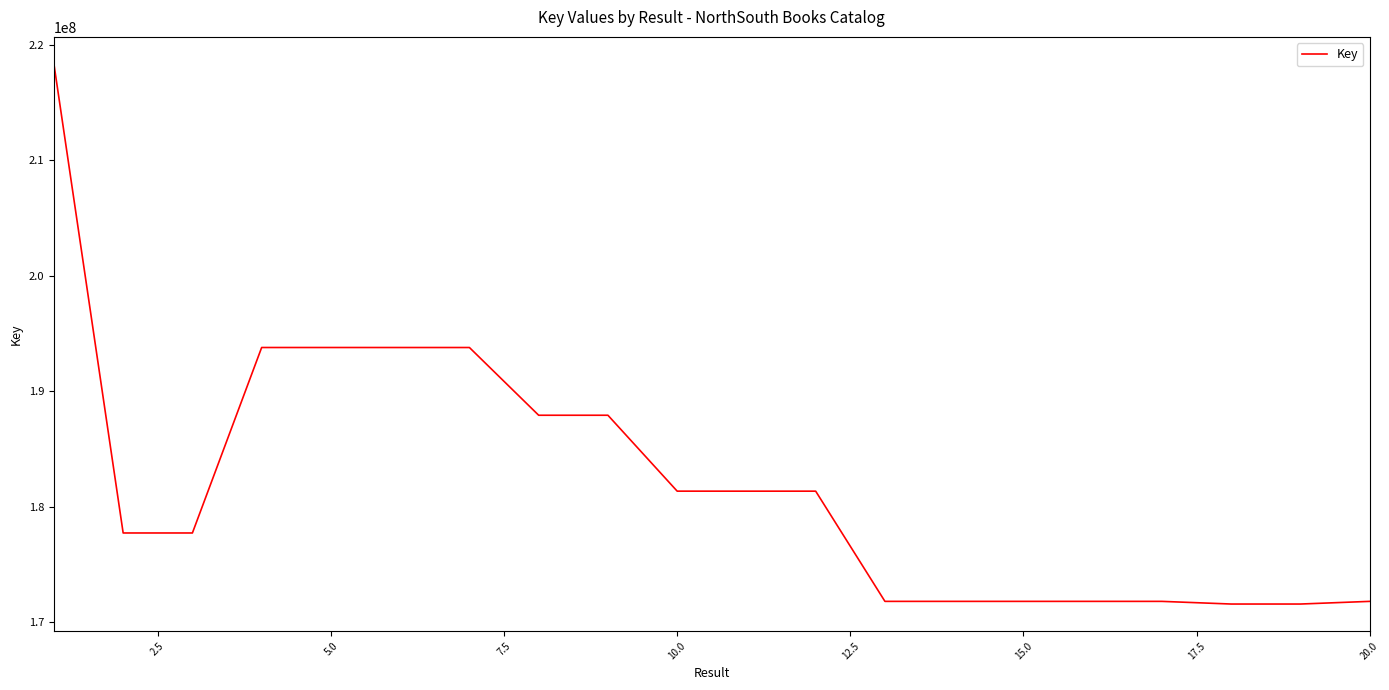

What is the difference between the maximum and minimum values?

46765507